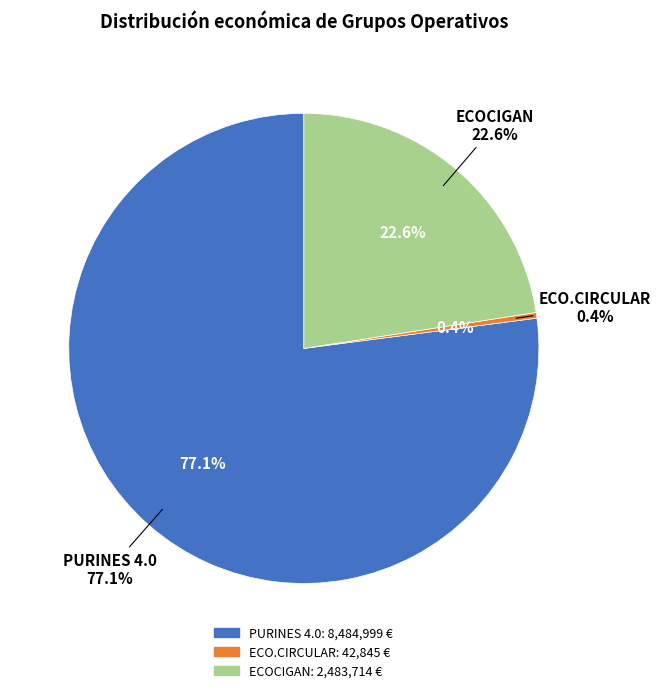

Is it true that PURINES 4.0 is 87% of the pie?

False